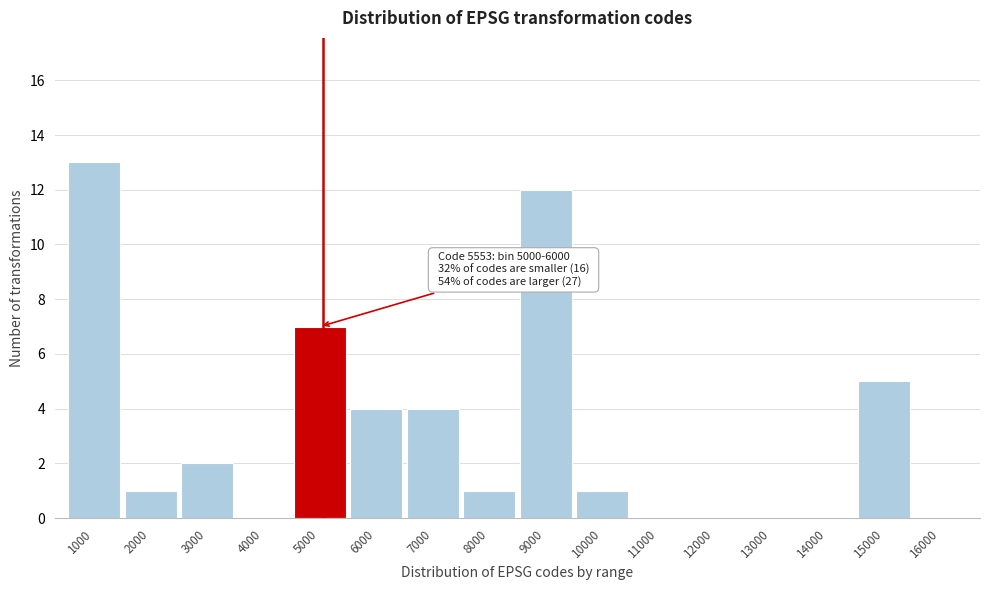

Reading left to right, what are all the values shown in this chart?

1000=13	2000=1	3000=2	4000=0	5000=7	6000=4	7000=4	8000=1	9000=12	10000=1	11000=0	12000=0	13000=0	14000=0	15000=5	16000=0